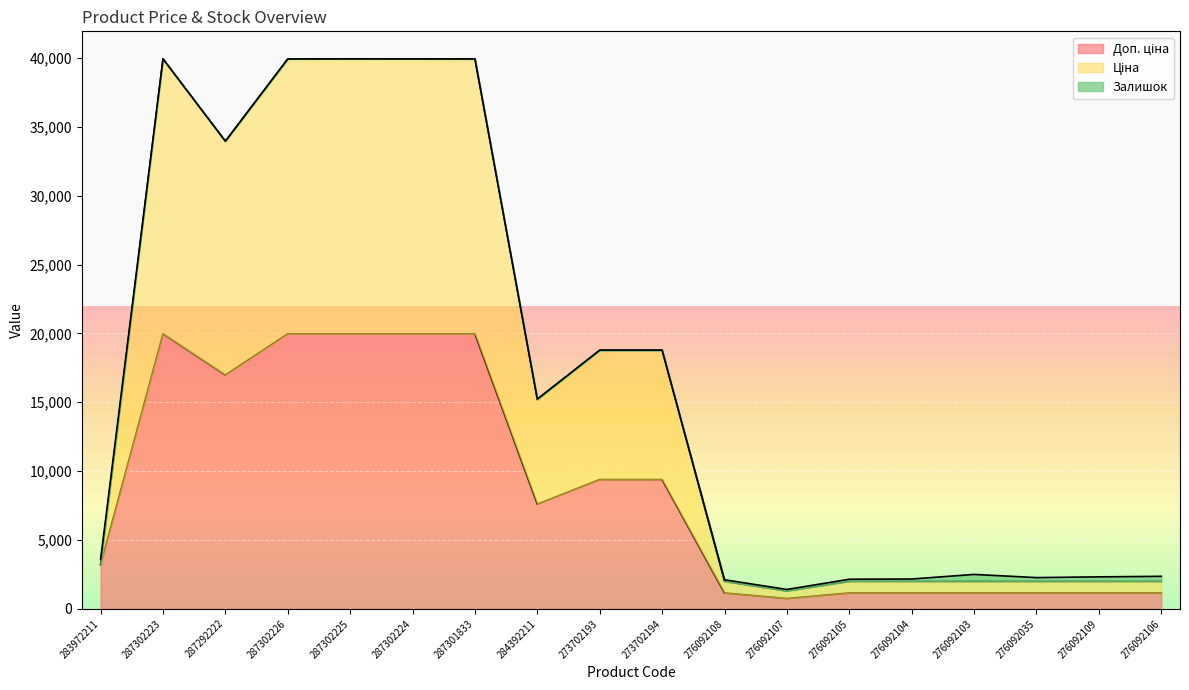

What is the difference between the second highest and minimum values in the Доп. ціна series?

19217.2